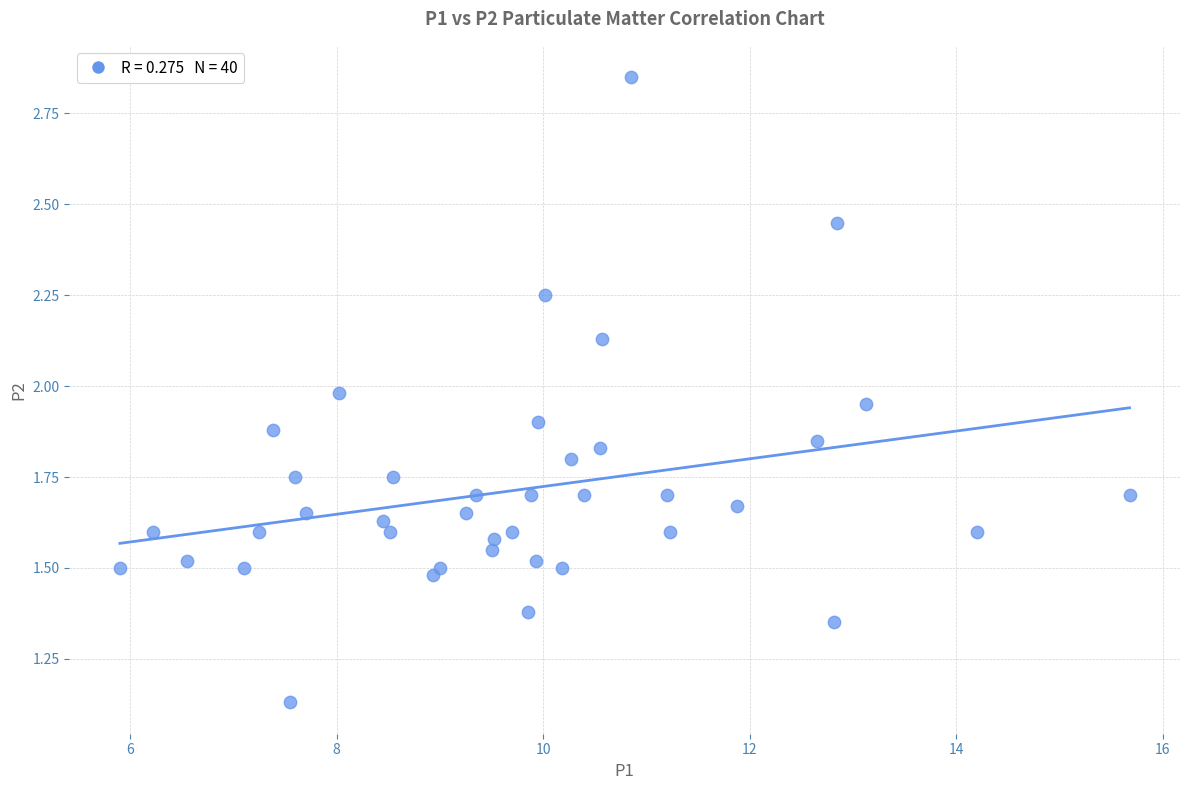

What is the range of X values (max minus min)?

9.8